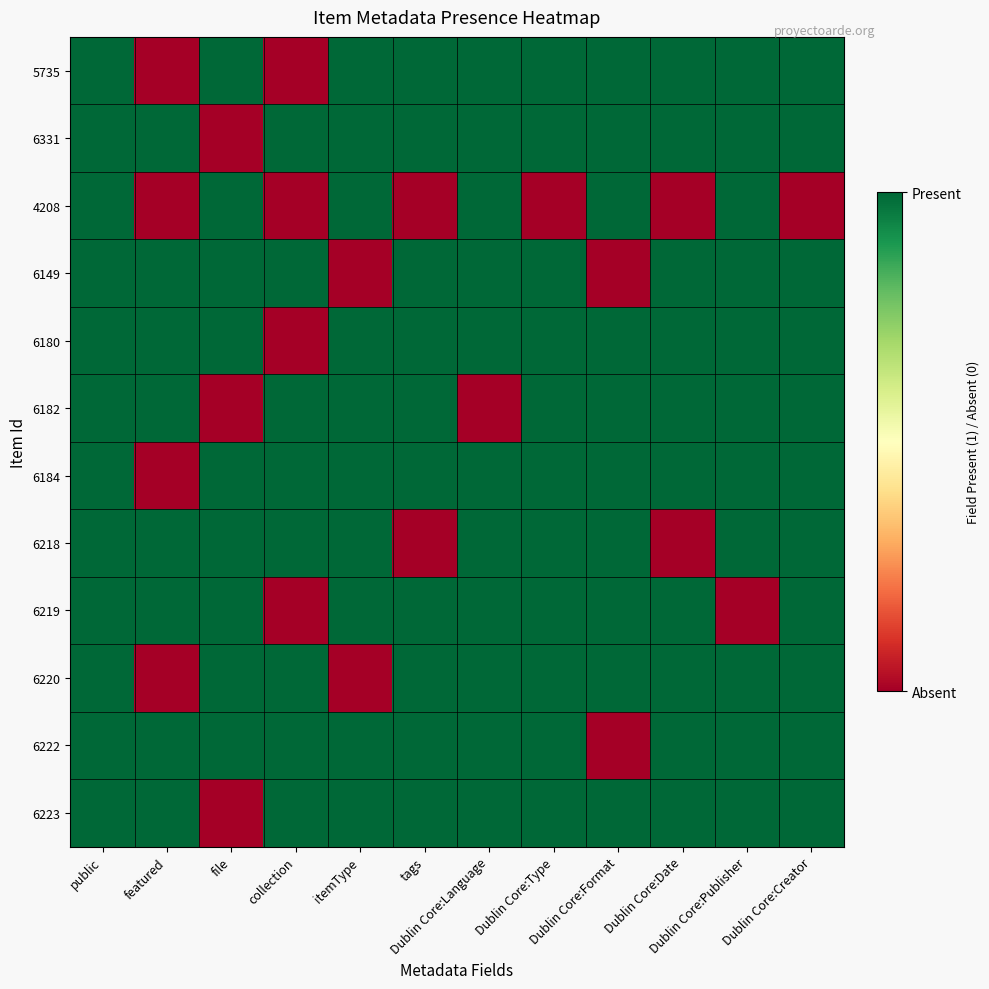

Which series has the largest range (max minus min)?

5735